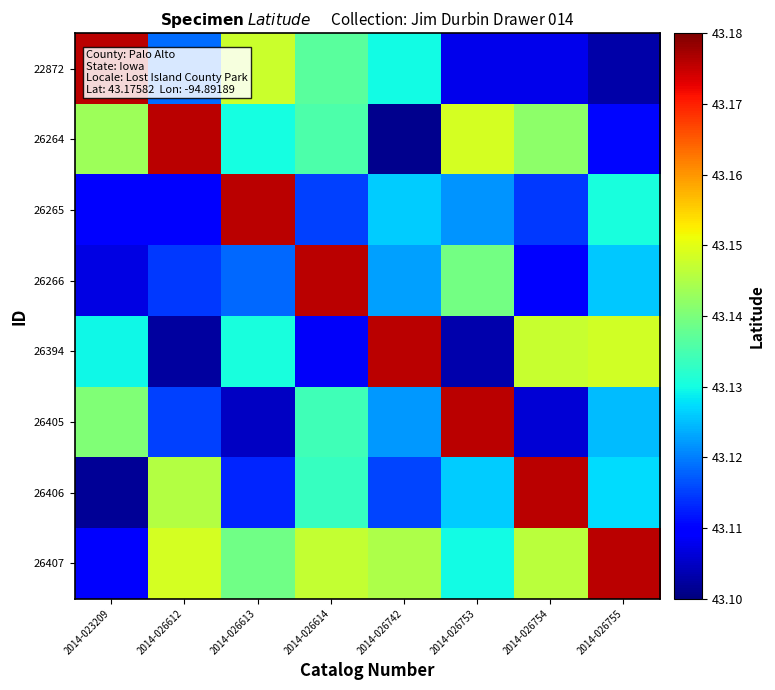

Rank the series by their maximum value, from highest to lowest.

22872, 26264, 26265, 26266, 26394, 26405, 26406, 26407